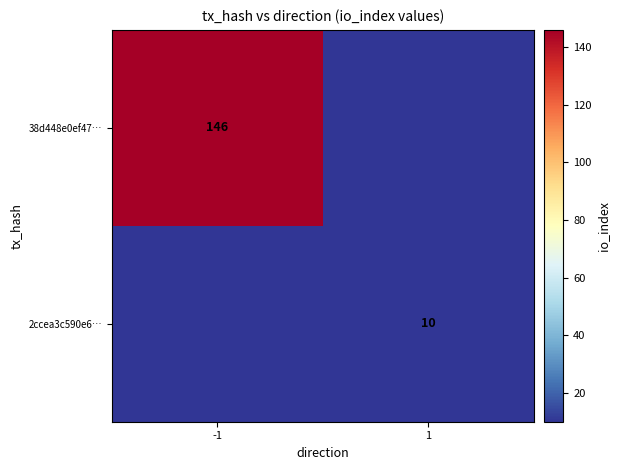

The 2ccea3c590e6… series shows 6 at 1. True or false?

False